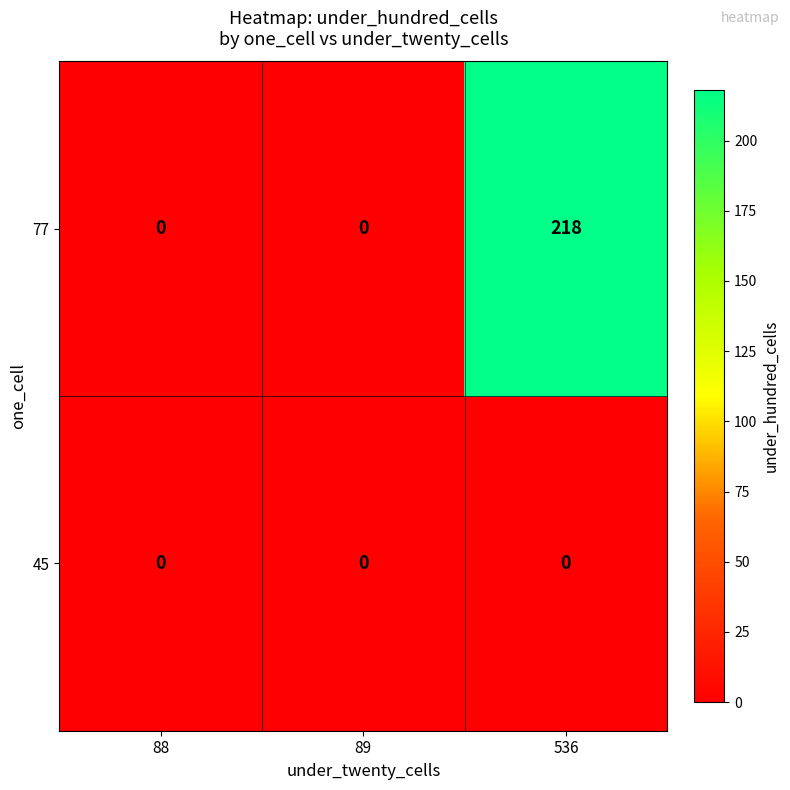

At which category does the chart reach its peak across all series?

536